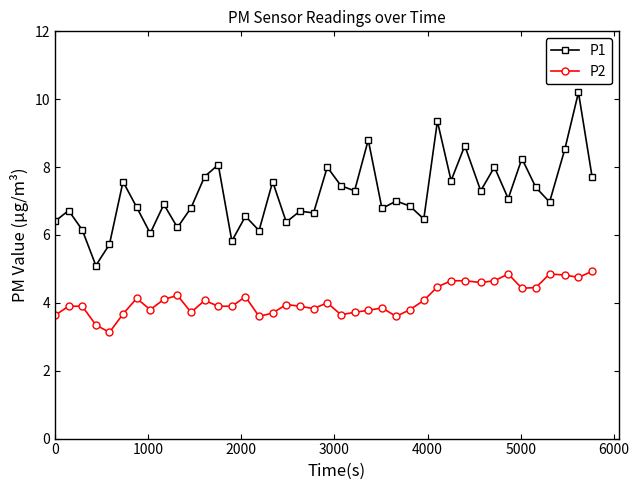

Count the number of data series in this chart.

2